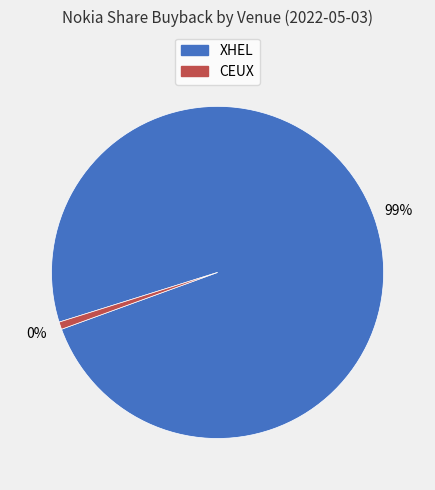

Which category has the biggest portion of the pie?

XHEL